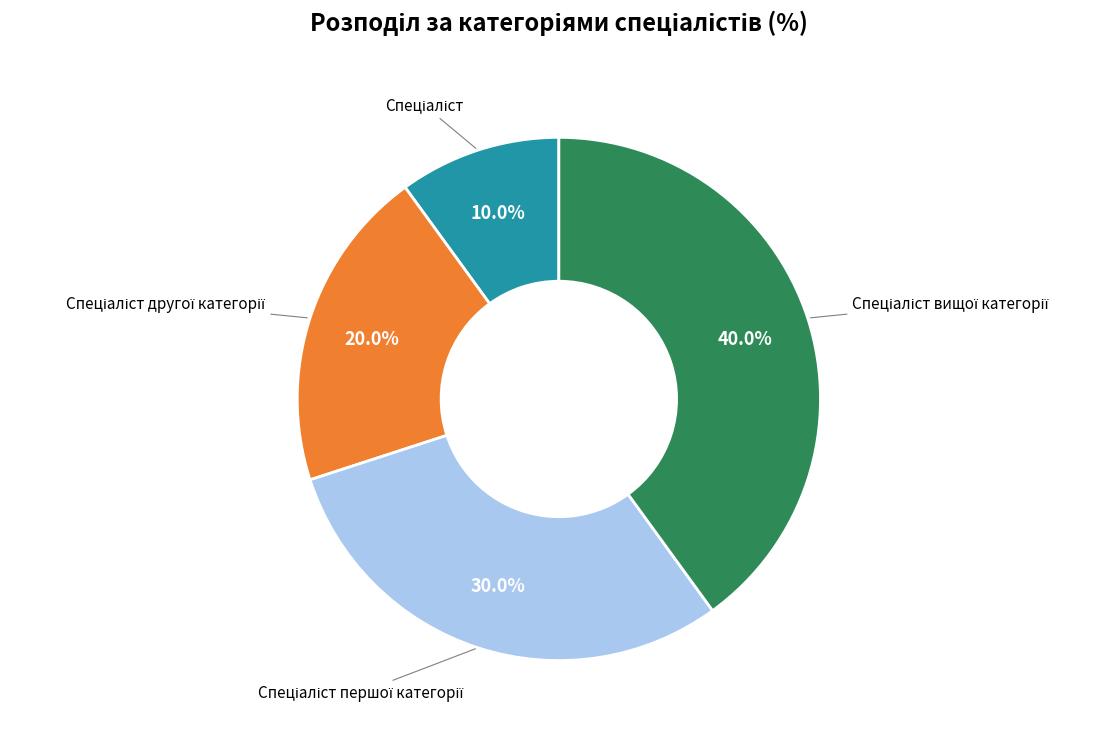

Is there any slice that represents more than half of the pie?

No